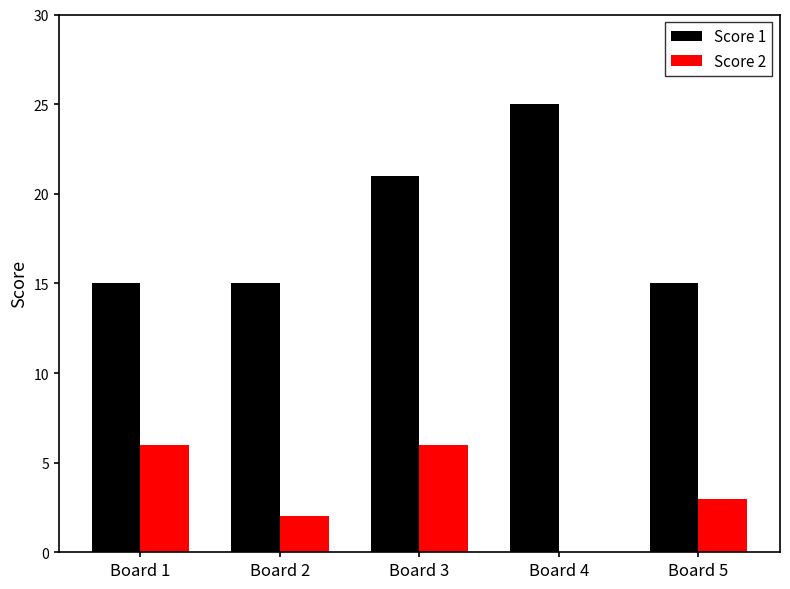

At which category does the chart reach its peak across all series?

Board 4